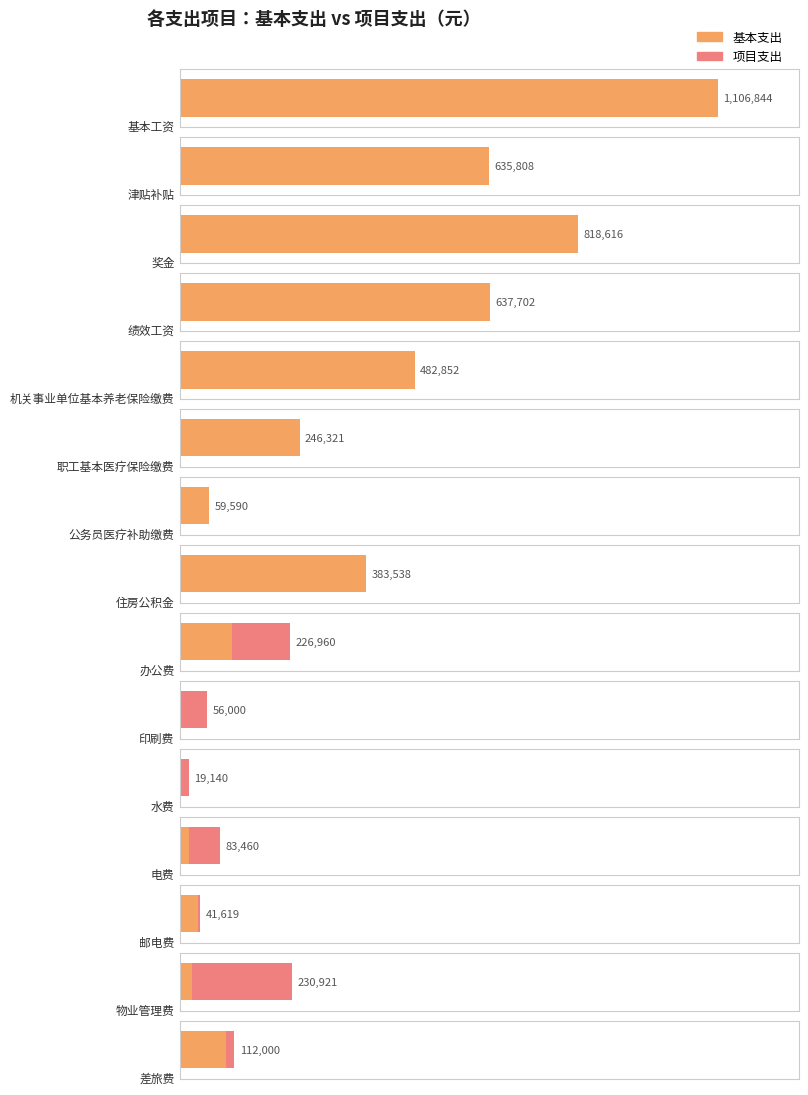

True or false: 基本支出 has a value of 32043.3 at 11.

False